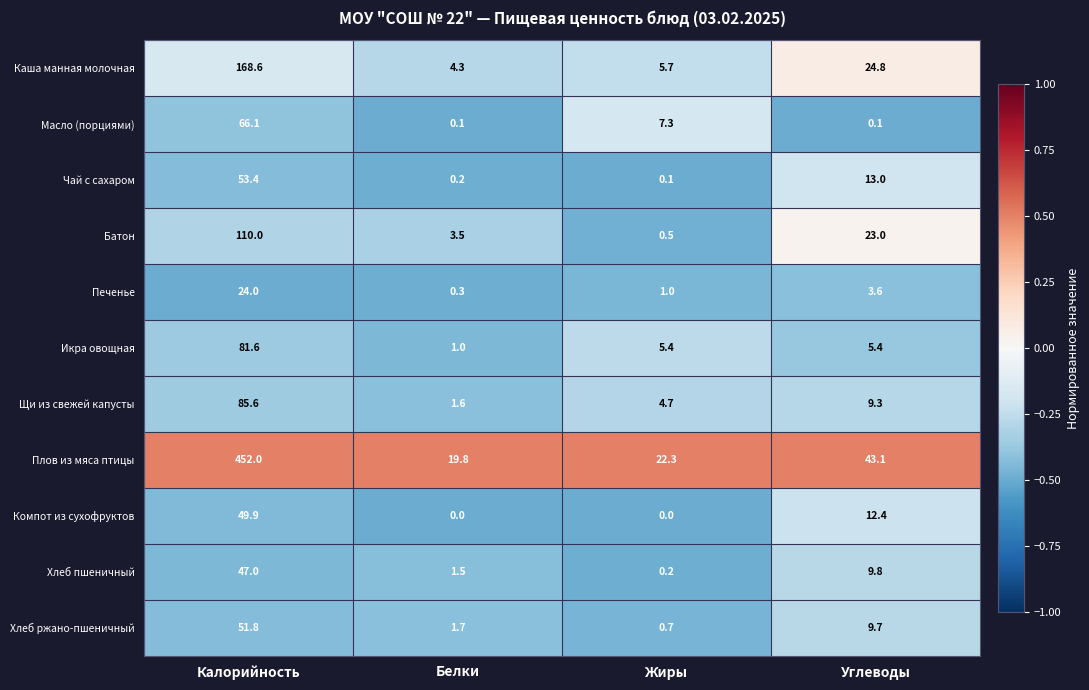

At Белки, list the series in order from largest to smallest.

Плов из мяса птицы, Каша манная молочная, Батон, Хлеб ржано-пшеничный, Щи из свежей капусты, Хлеб пшеничный, Икра овощная, Печенье, Чай с сахаром, Масло (порциями), Компот из сухофруктов